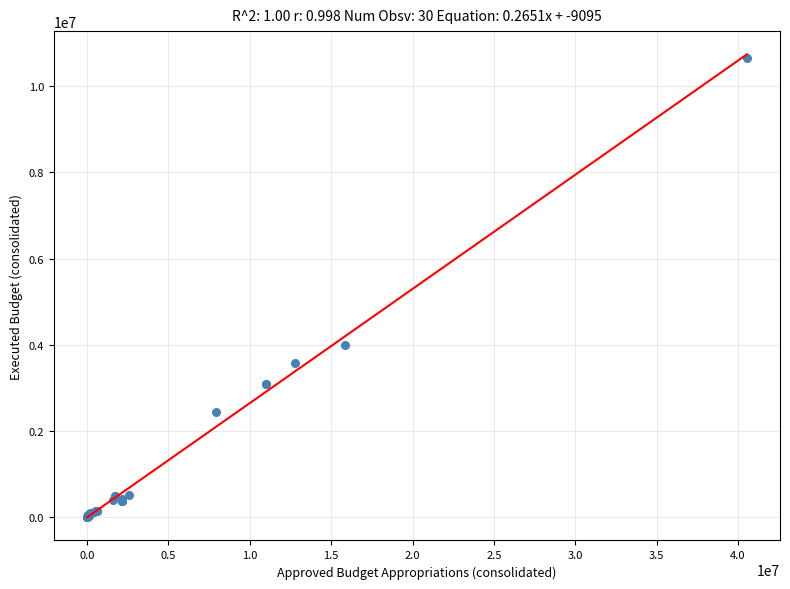

What Y value in the scatter plot is closest to 5322178?

3994129.6